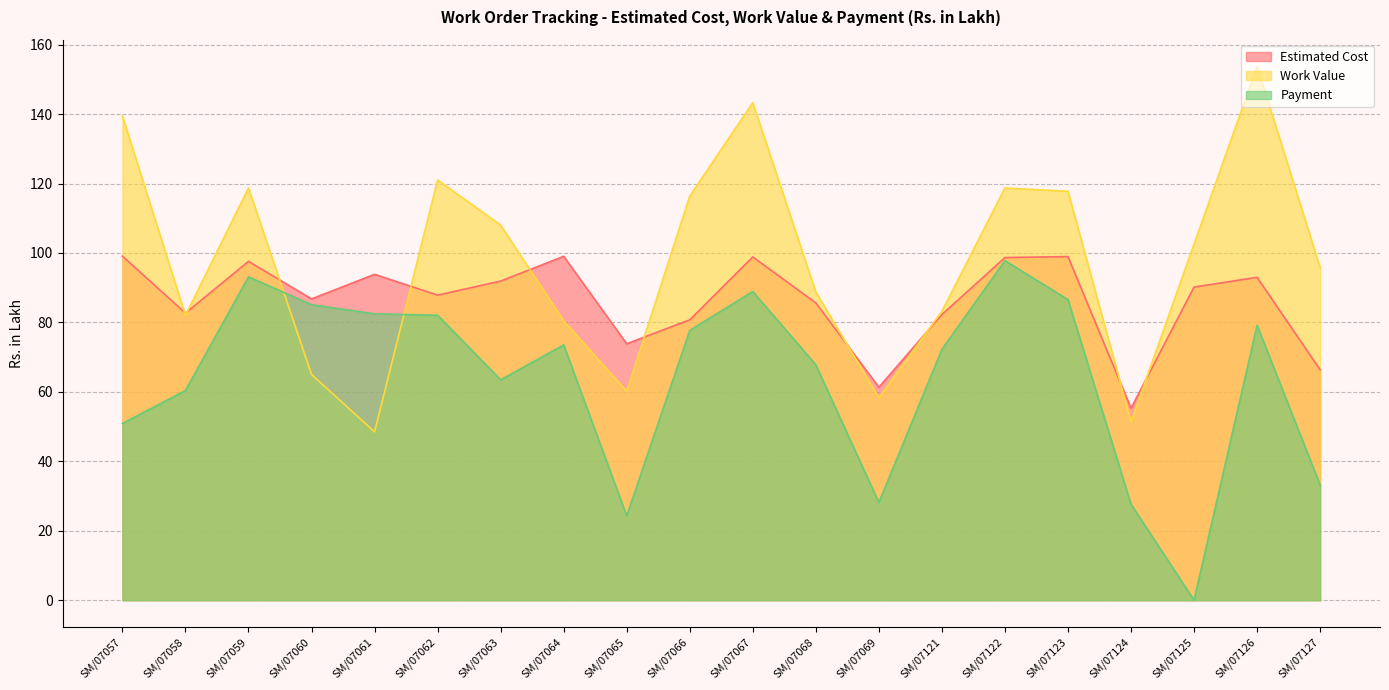

At how many categories does at least one series exceed 94?

12